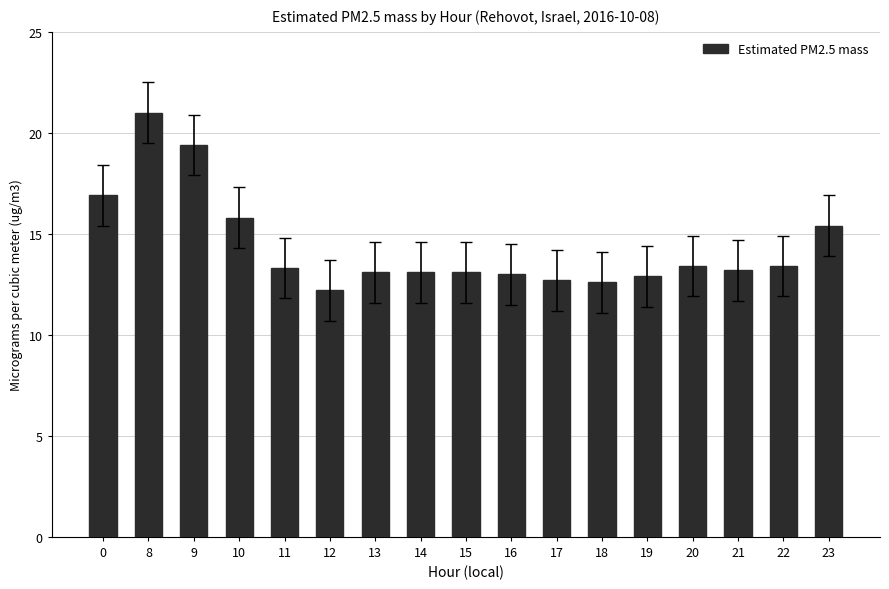

What is the value of the 3rd bar from the left?

19.4